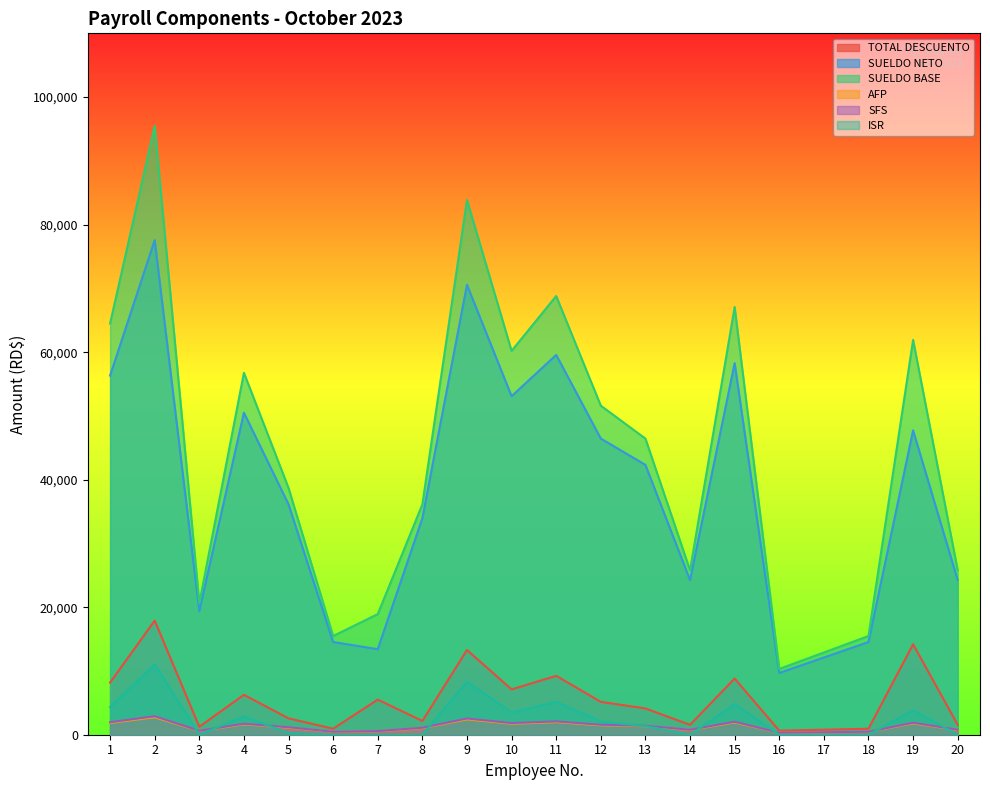

At which category is the sum across all series the highest?

2